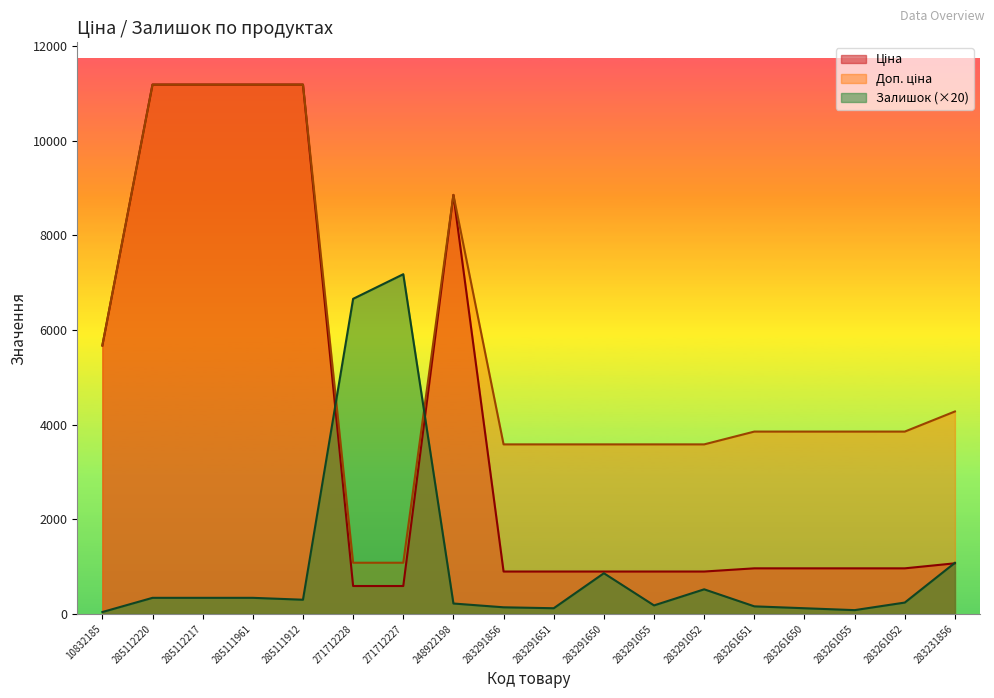

Which has a higher value, 271712227 or 248922198?

248922198